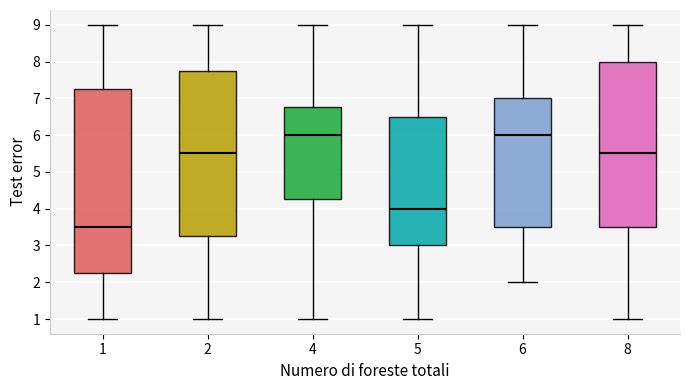

Comparing the boxes themselves (not the whiskers), which one is the tallest?

1